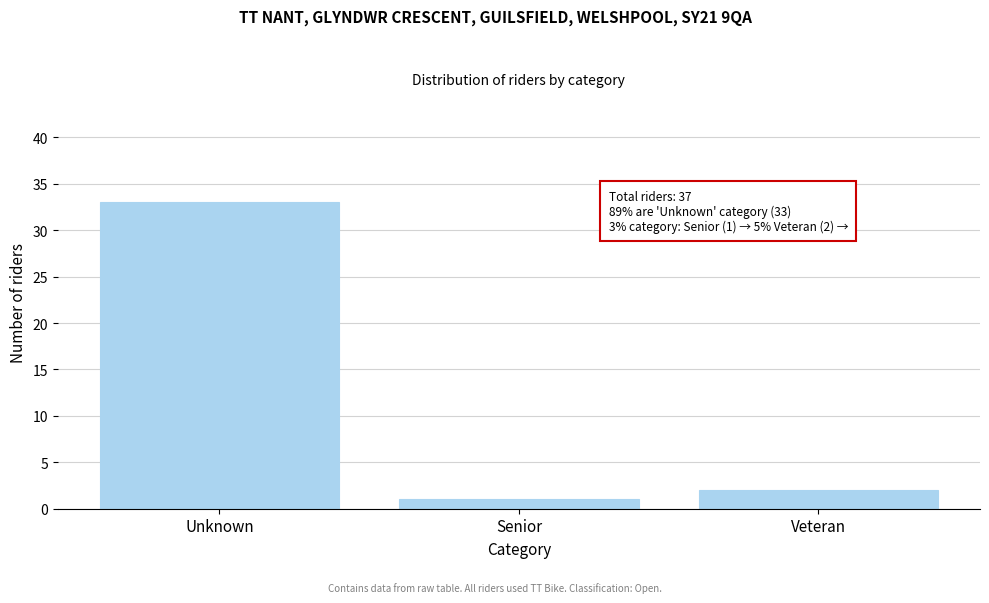

Reading right to left, extract all data points from this chart.

2	1	33